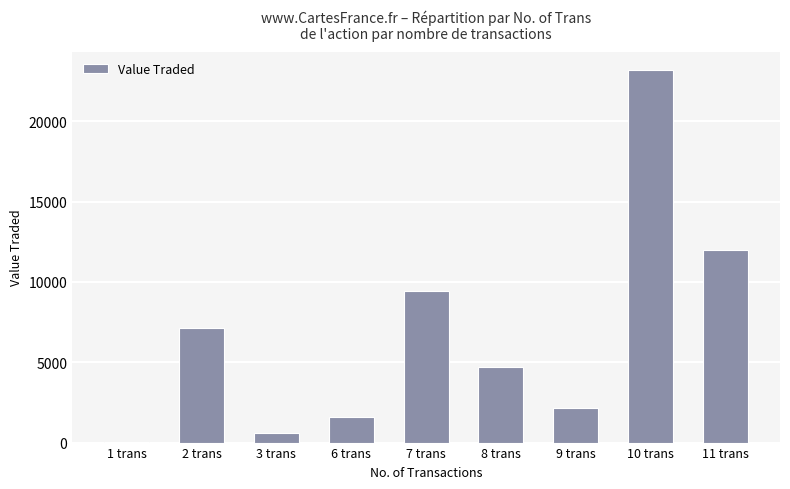

What is the greatest value displayed?

23174